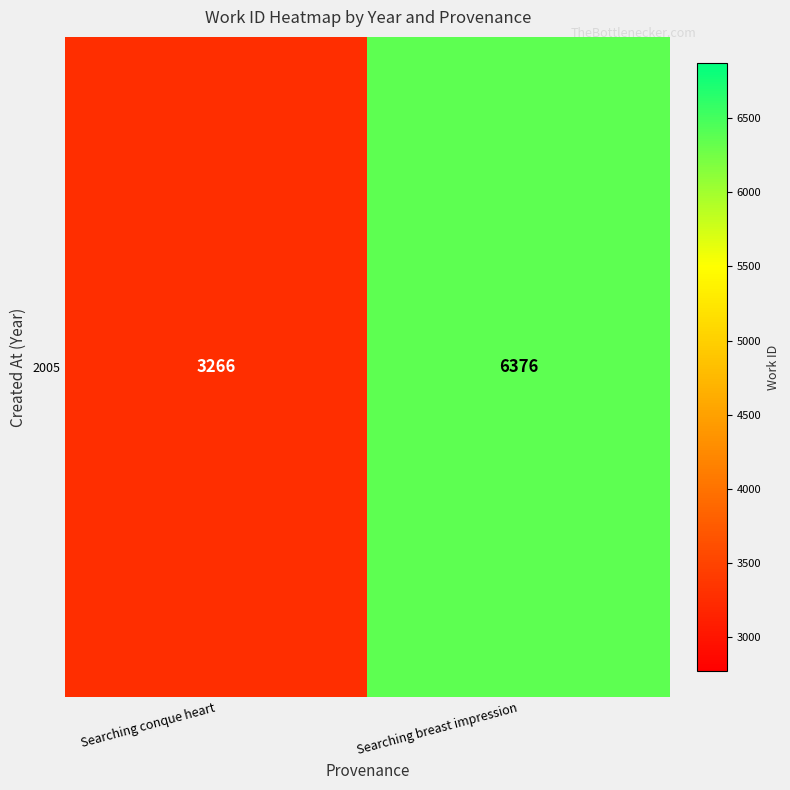

List the labels in order of value, smallest first.

Searching conque heart, Searching breast impression